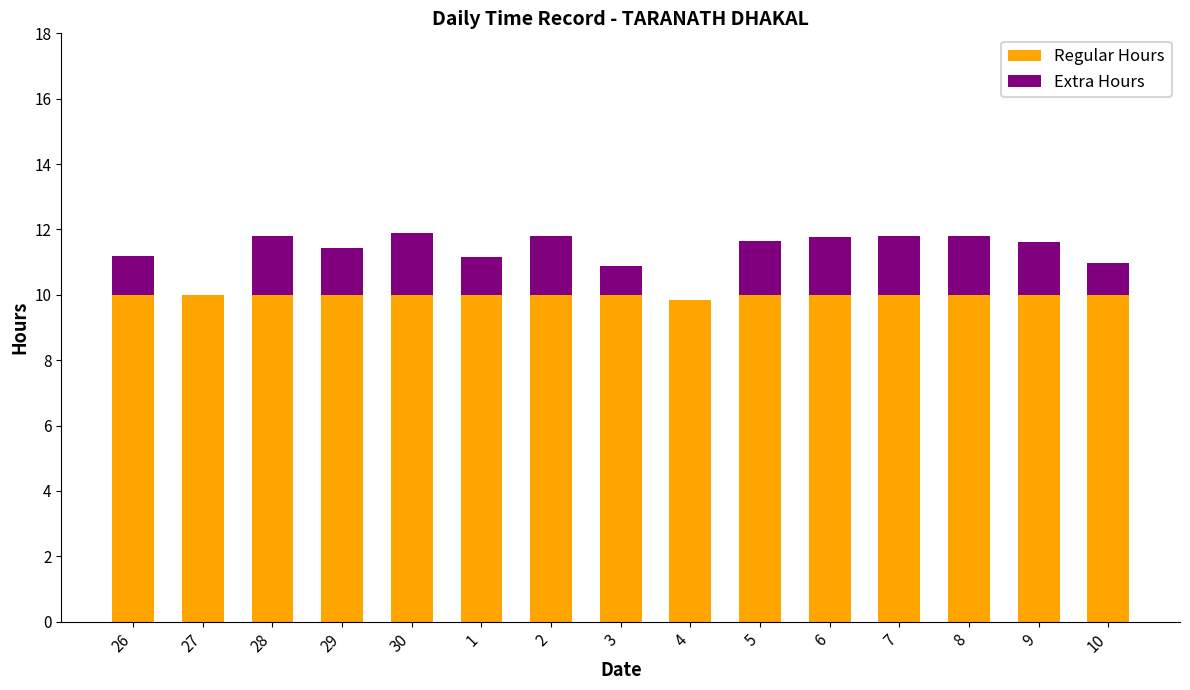

The Regular Hours series shows 4.2 at 3. True or false?

False